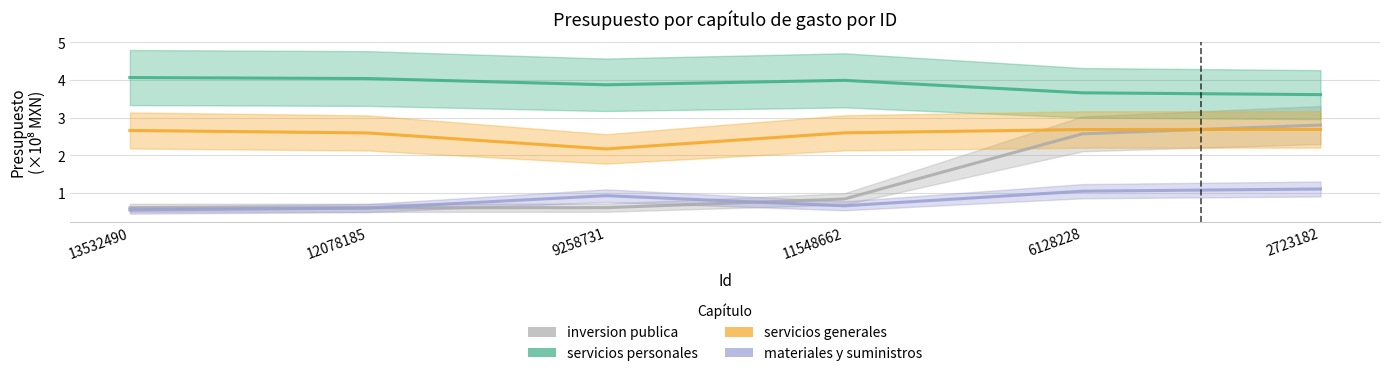

What are all the series names shown in the legend?

inversion publica, servicios personales, servicios generales, materiales y suministros